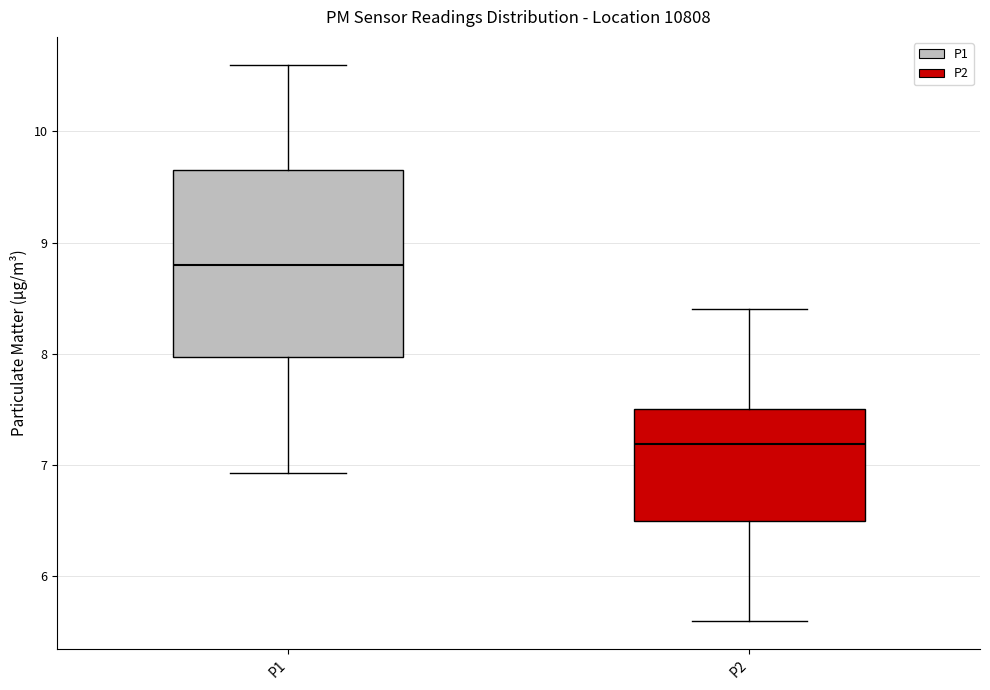

Comparing the boxes themselves (not the whiskers), which one is the tallest?

P1